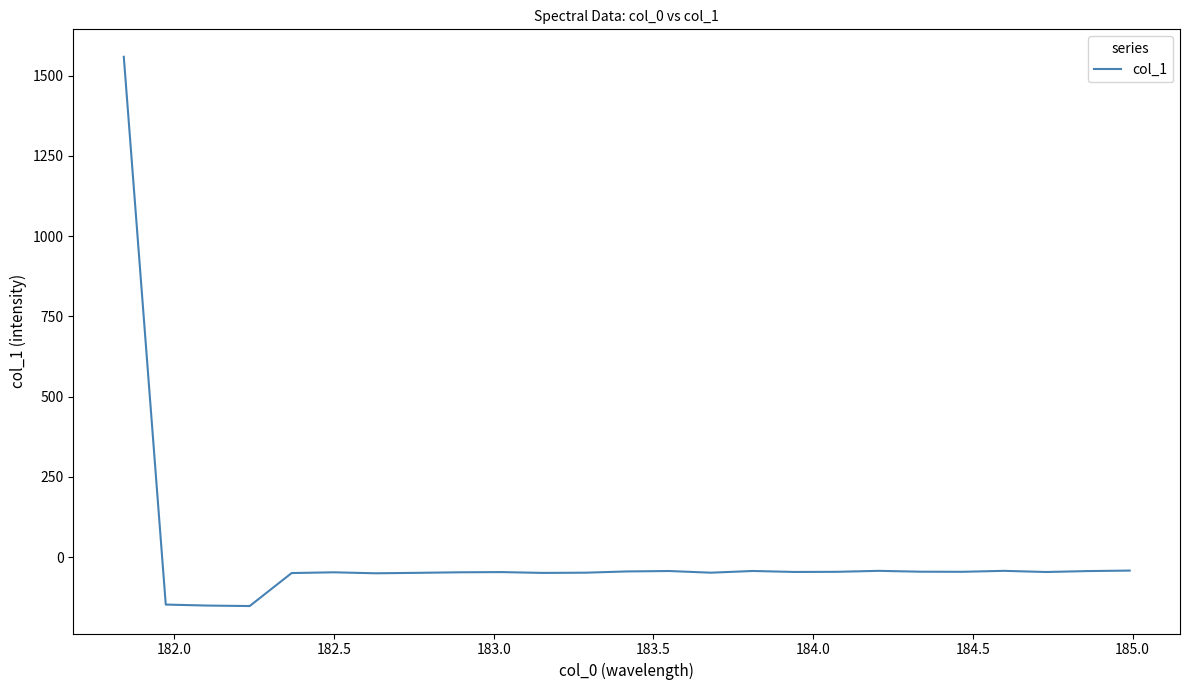

What is the greatest value displayed?

1558.8